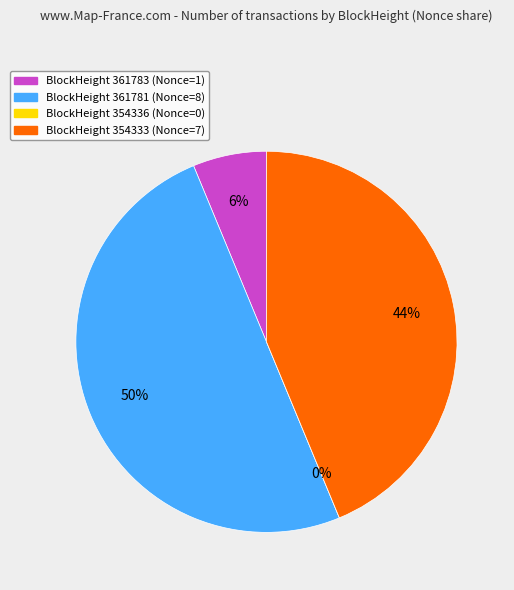

To the nearest percent, what is the average slice percentage?

25%